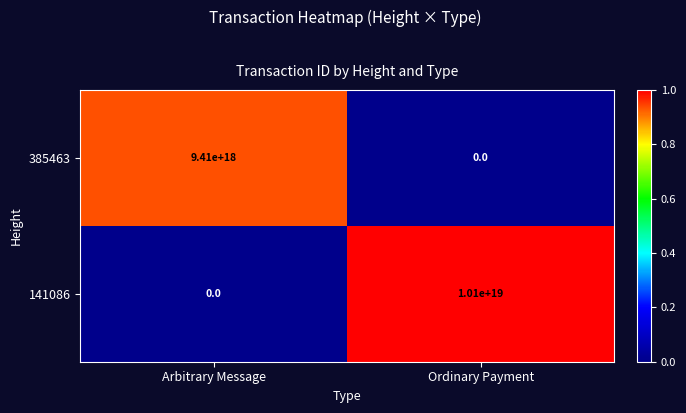

The value of 141086 at Arbitrary Message is -4932782467630614528. True or false?

False